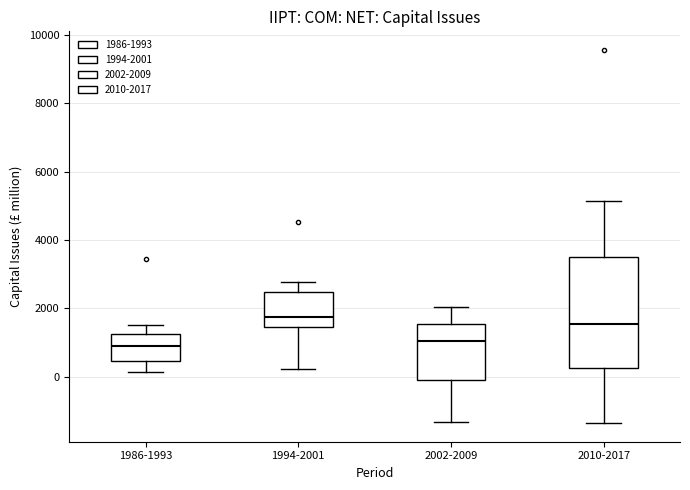

Reading left to right, transcribe this box plot: for each box, give where its median line is, the range the box spans, and where its two whiskers end, as read against the y-axis. The values are not printed on the chart, so give them approximately, as read against the axis.

1986-1993: median 800, box 400 to 1200, whiskers 200 to 1600
1994-2001: median 1800, box 1400 to 2400, whiskers 200 to 2800
2002-2009: median 1000, box -200 to 1600, whiskers -1400 to 2000
2010-2017: median 1600, box 200 to 3600, whiskers -1400 to 5200